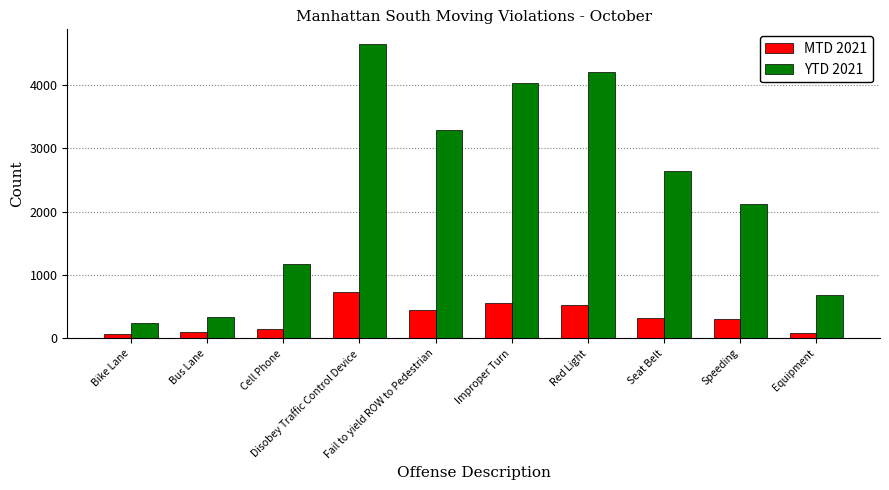

Count the number of data series in this chart.

2